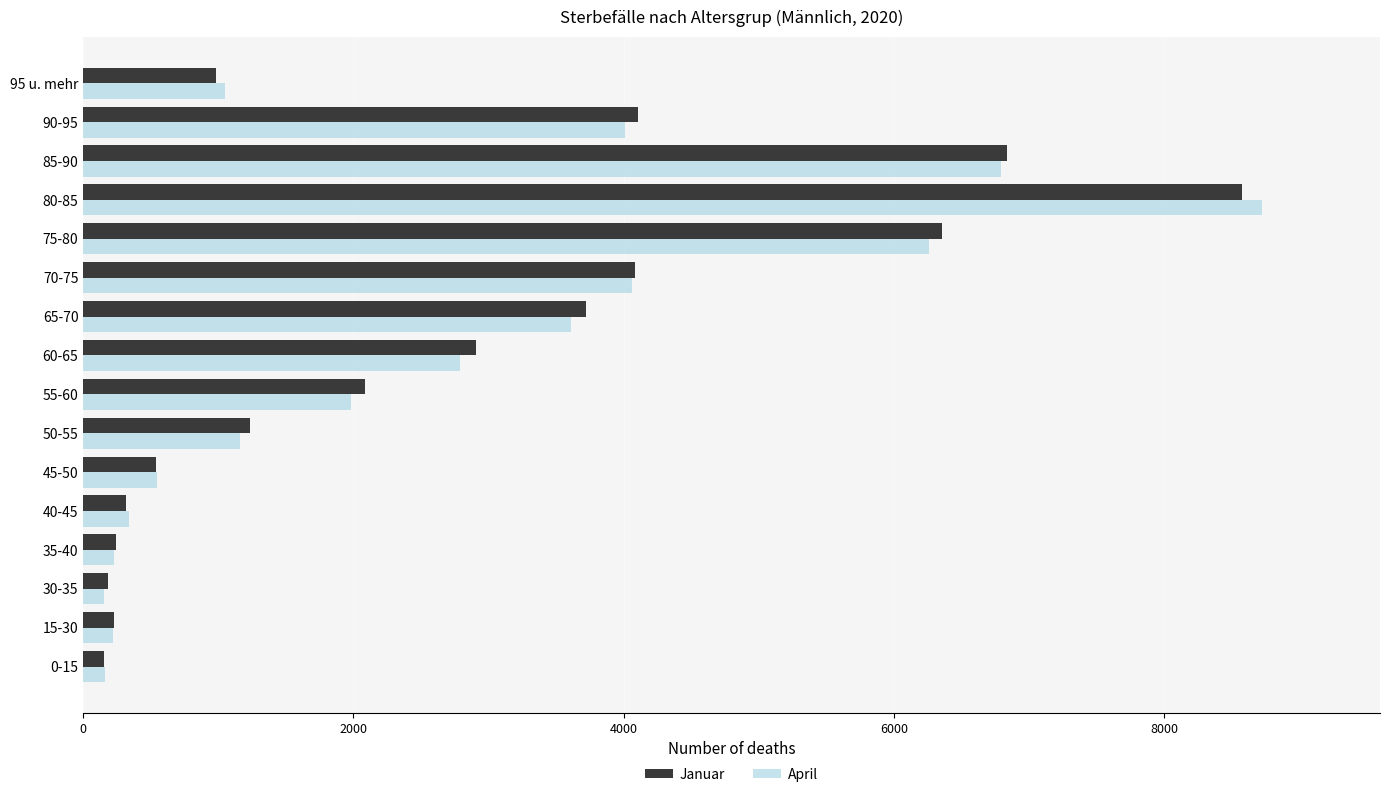

What is the sum of all April values?

42084